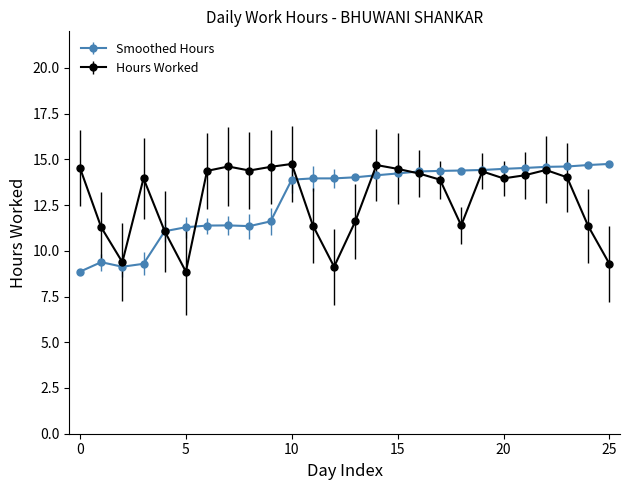

At how many categories does at least one series exceed 12?

22